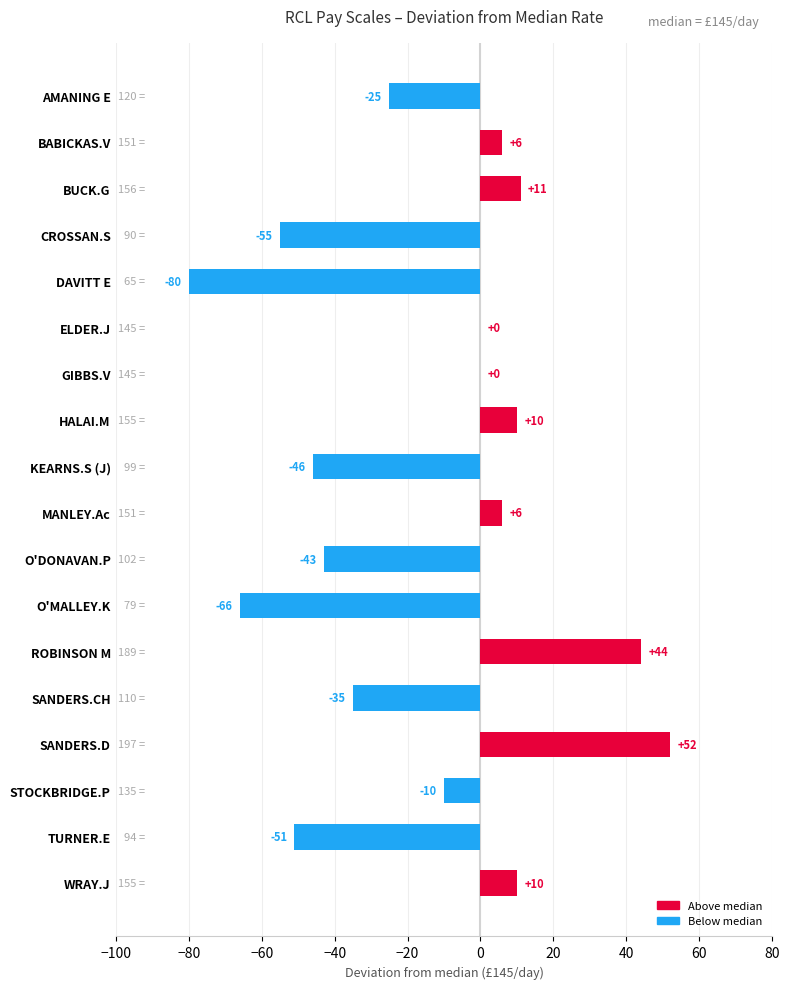

True or false: the data shows 43 at ELDER.J.

False